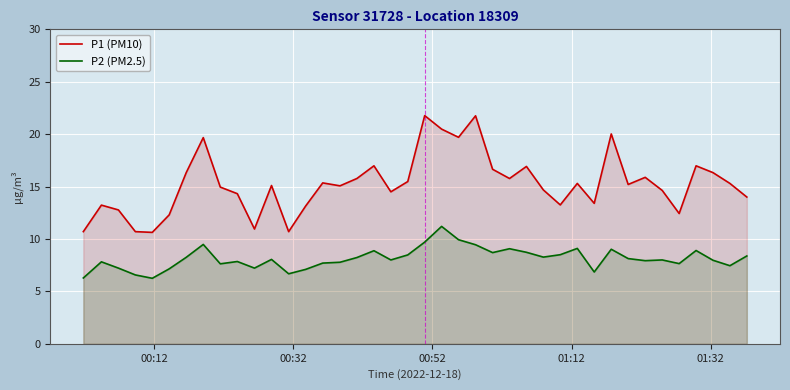

True or false: P1 (PM10) and P2 (PM2.5) intersect in this chart.

False